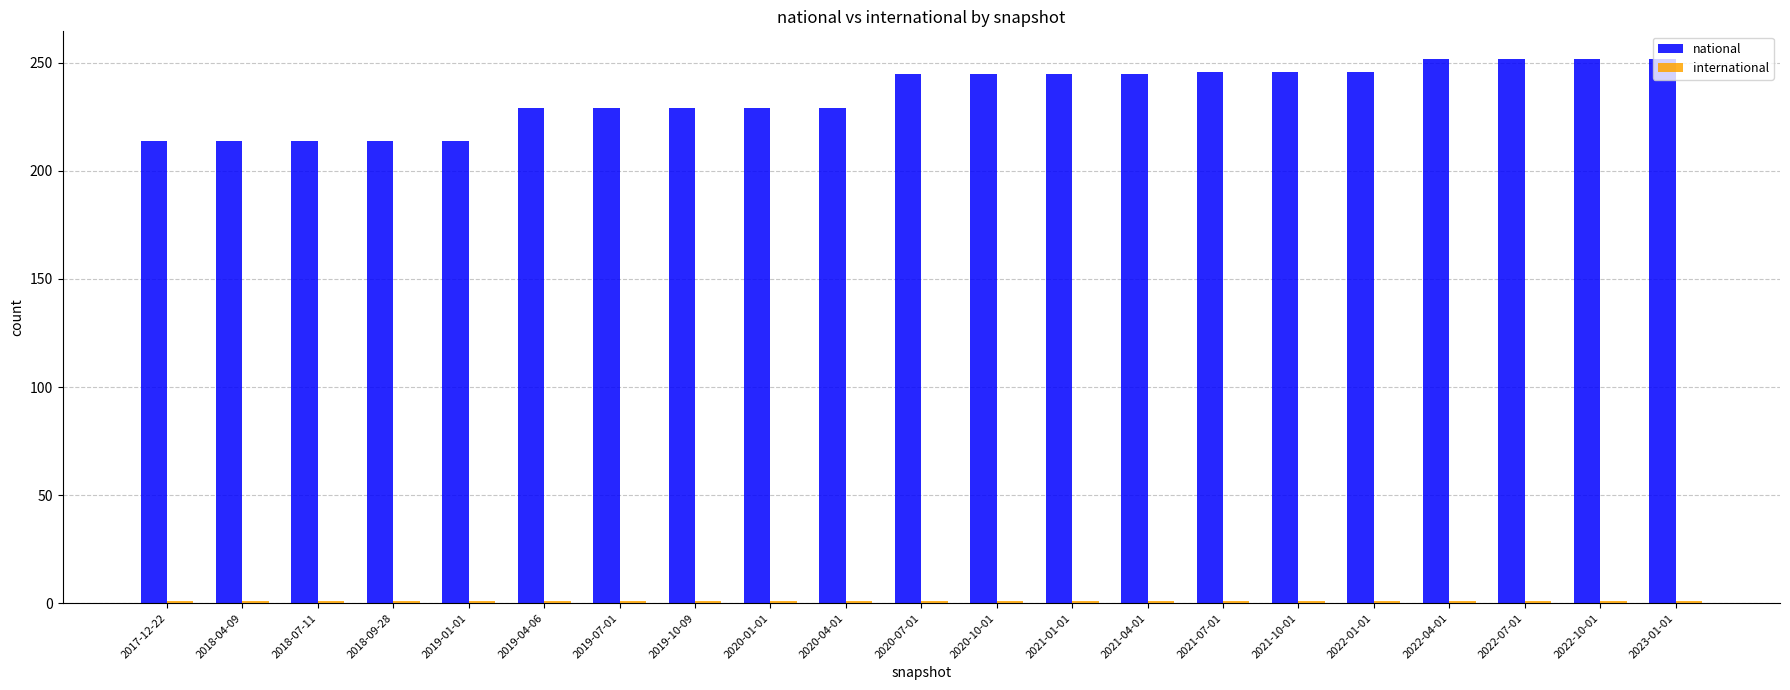

Which series changed the most between 2018-09-28 and 2021-07-01?

national